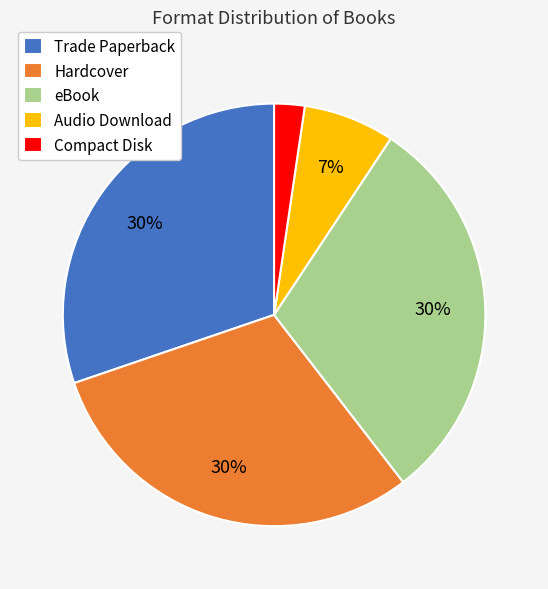

What is the ratio of the value at eBook to the value at Hardcover?

1.0